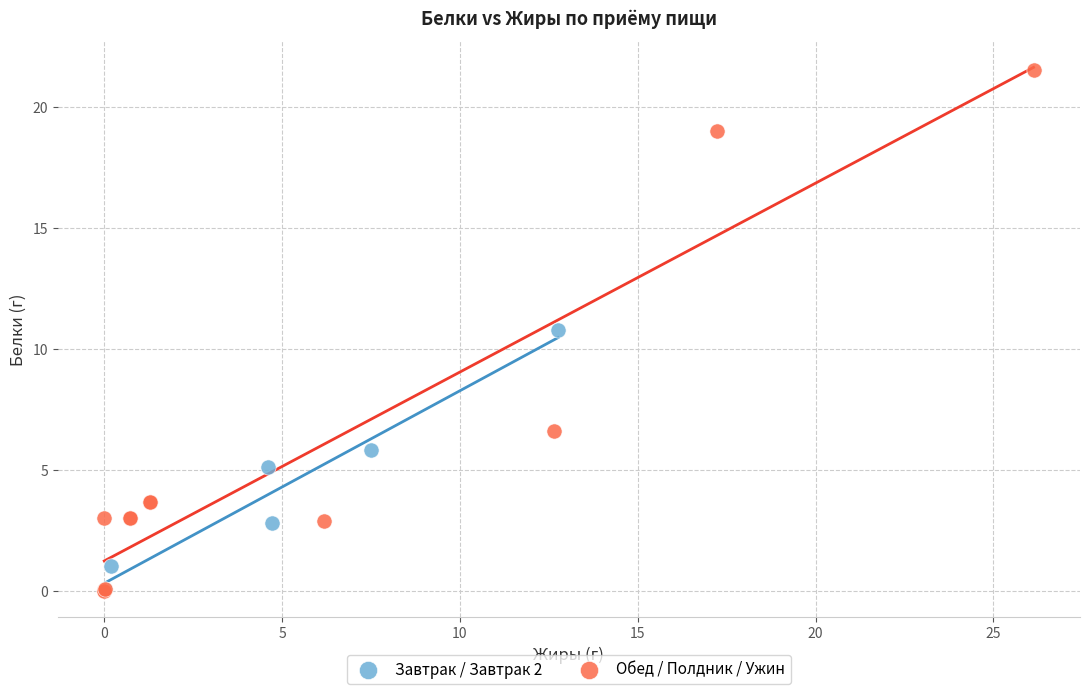

Which series reaches the maximum Y coordinate?

Обед / Полдник / Ужин